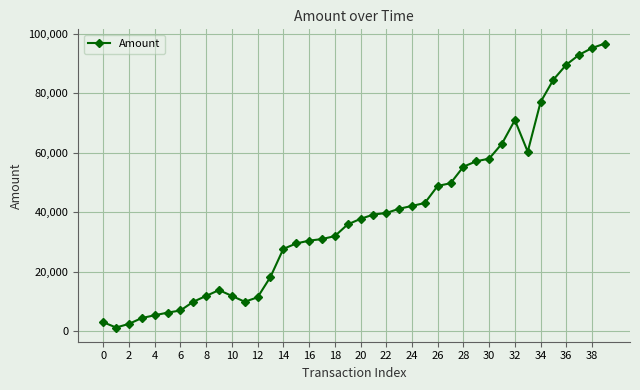

True or false: the data has more than 1 interior local peaks.

True